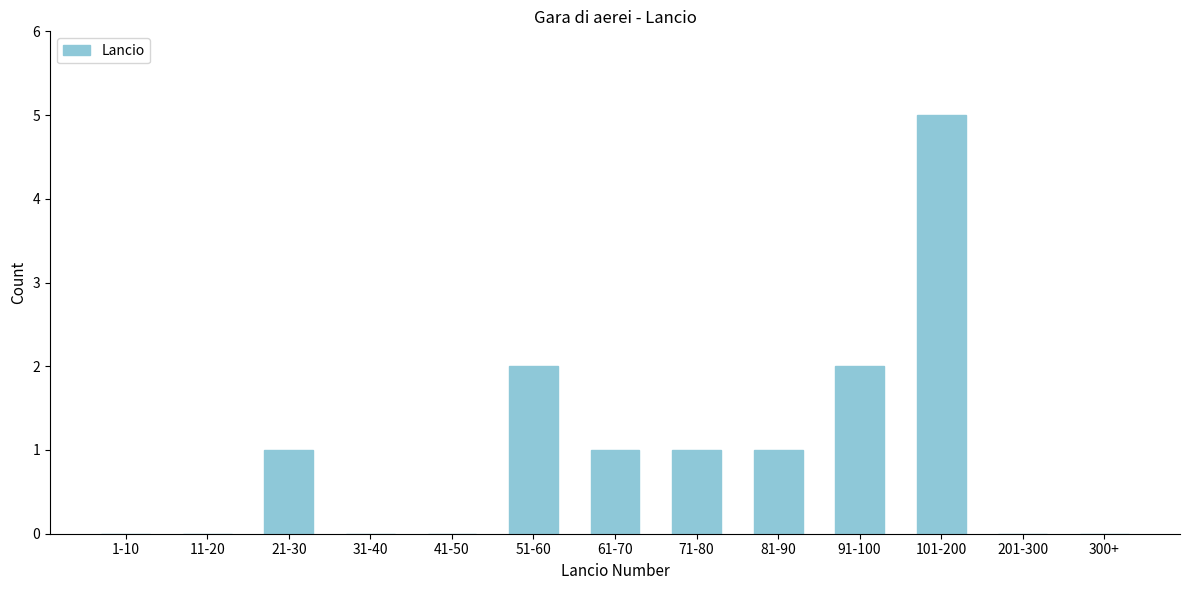

Reading left to right, extract all data points from this chart.

1-10=0	11-20=0	21-30=1	31-40=0	41-50=0	51-60=2	61-70=1	71-80=1	81-90=1	91-100=2	101-200=5	201-300=0	300+=0